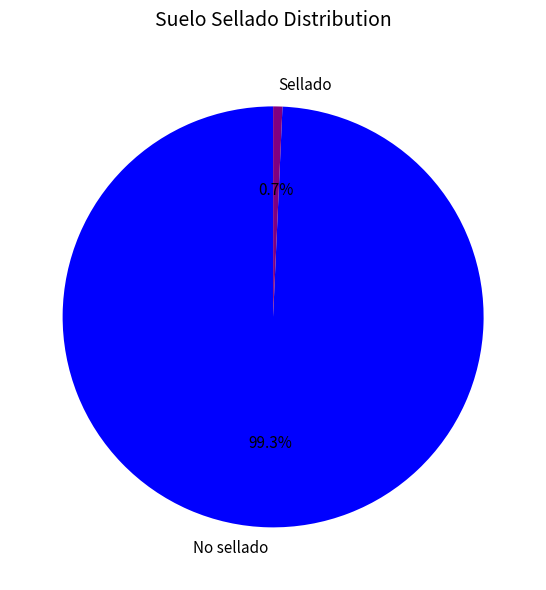

Is there any slice that represents more than half of the pie?

Yes